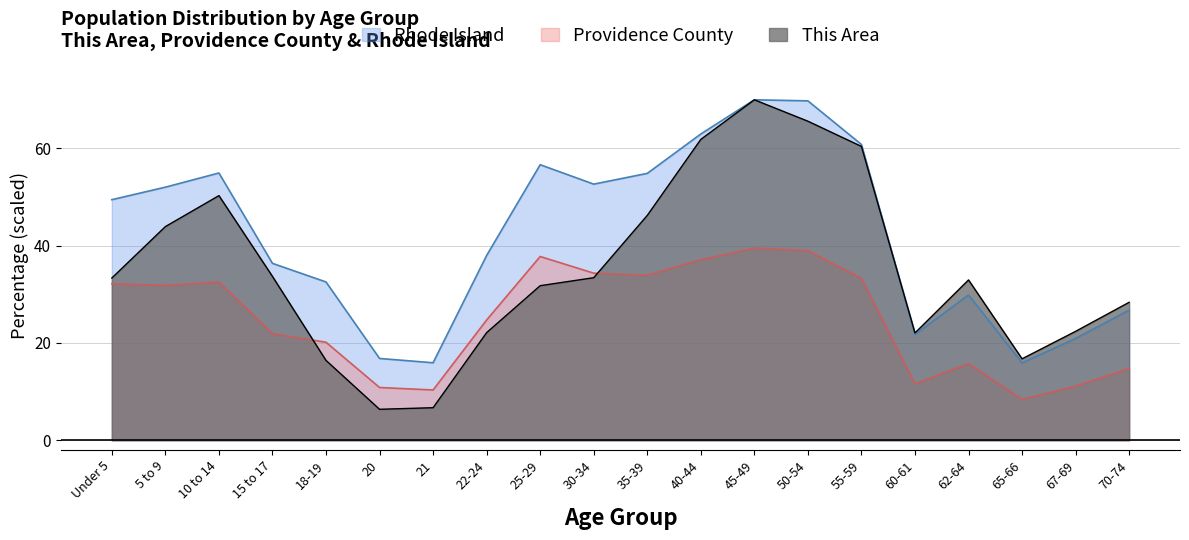

In This Area, how many points are lower than both neighbors (excluding endpoints)?

3